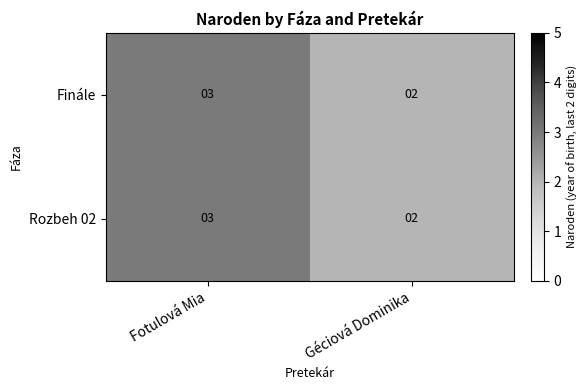

At which category is the sum across all series the highest?

Fotulová Mia